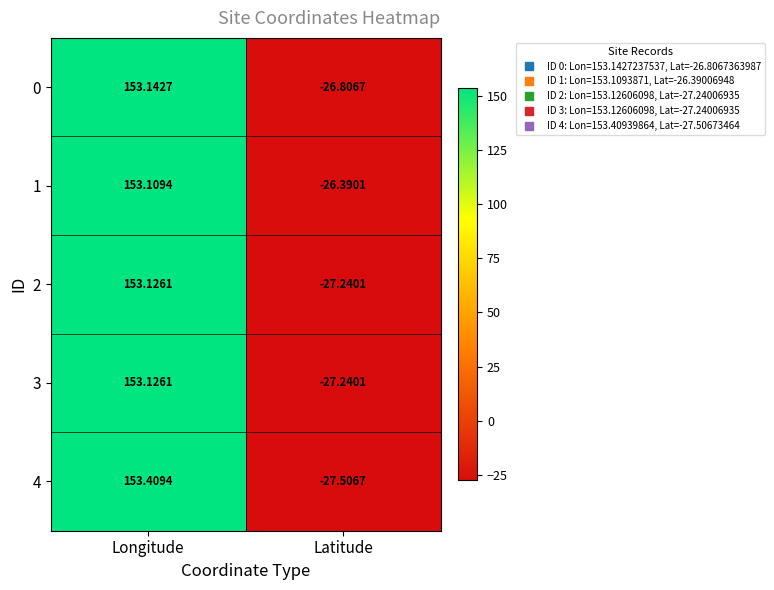

Where does the 2 series first go above 153?

Longitude